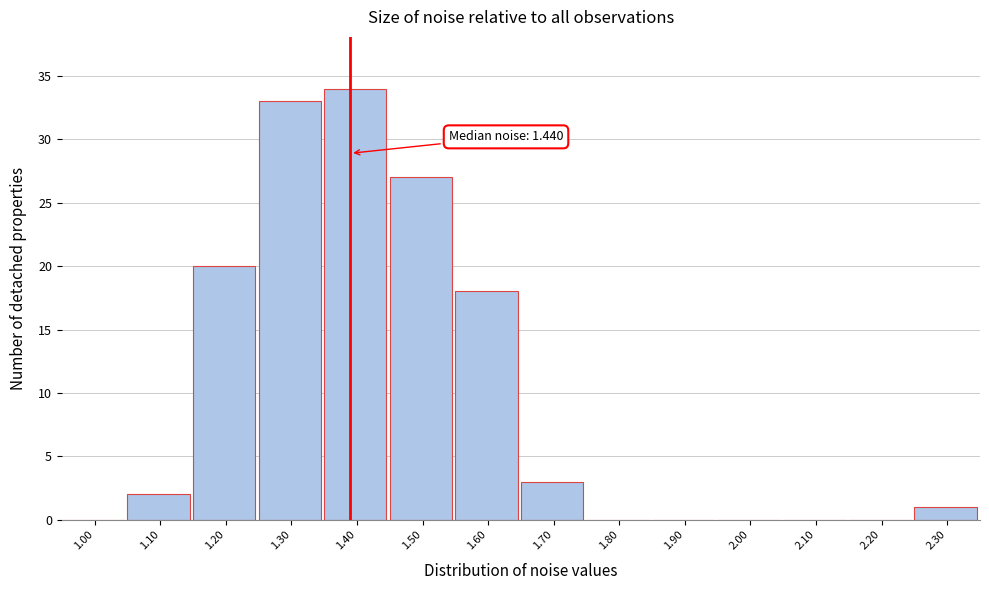

Reading left to right, extract all data points from this chart.

1.00=0	1.10=2	1.20=20	1.30=33	1.40=34	1.50=27	1.60=18	1.70=3	1.80=0	1.90=0	2.00=0	2.10=0	2.20=0	2.30=1